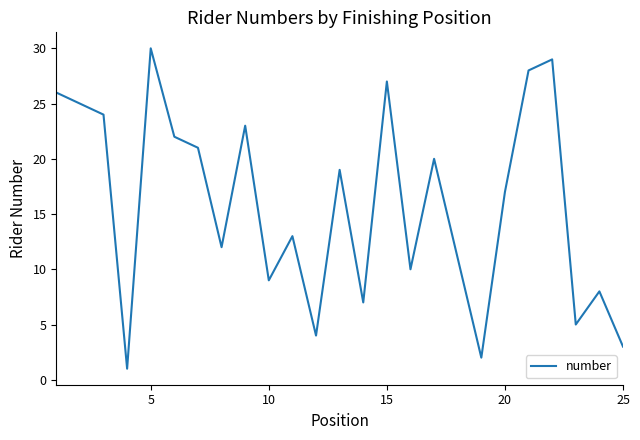

What is the sum of all values?

396